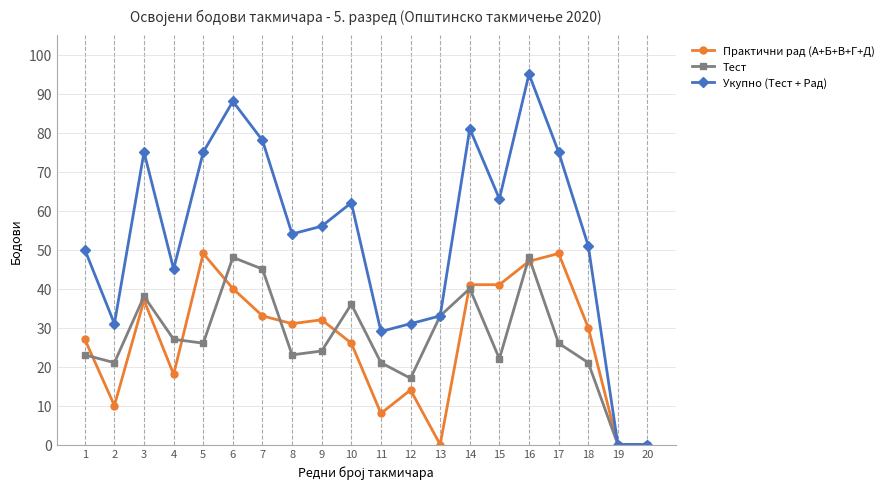

What is the approximate value of Практични рад (А+Б+В+Г+Д) at 18, to the nearest 5?

30